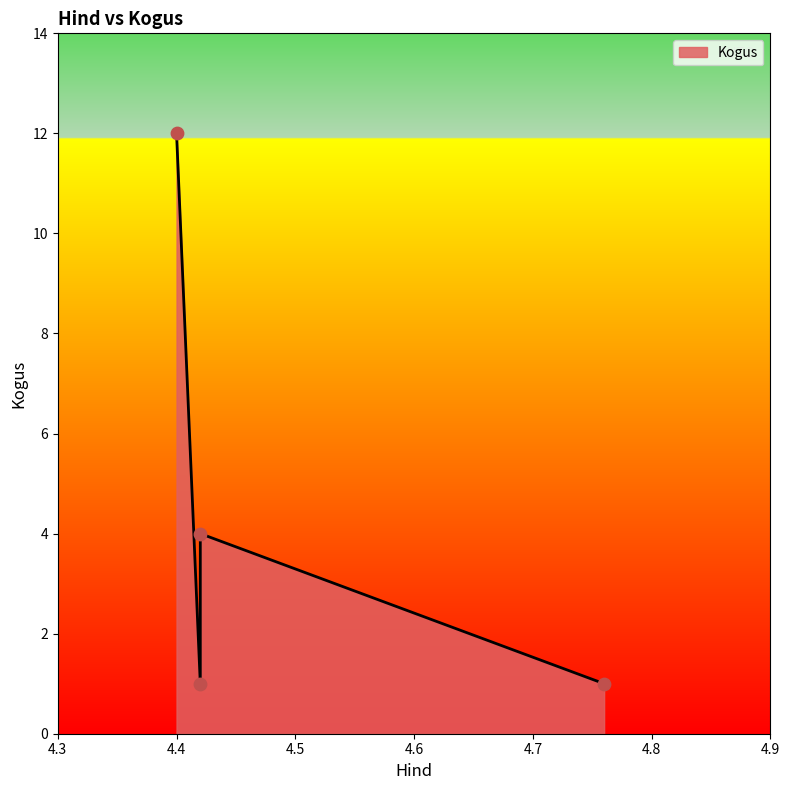

What is the change in value from 4.42 to 4.42?

-3